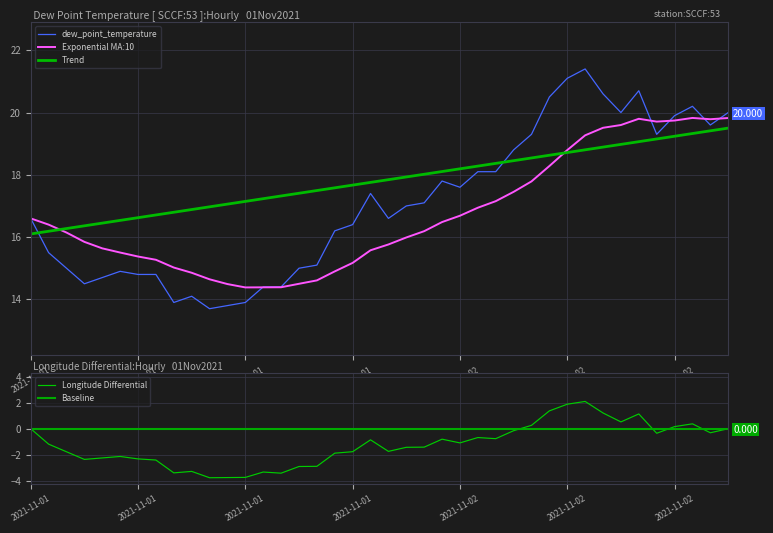

How many interior local peaks (higher than both neighbors) does the data have?

7